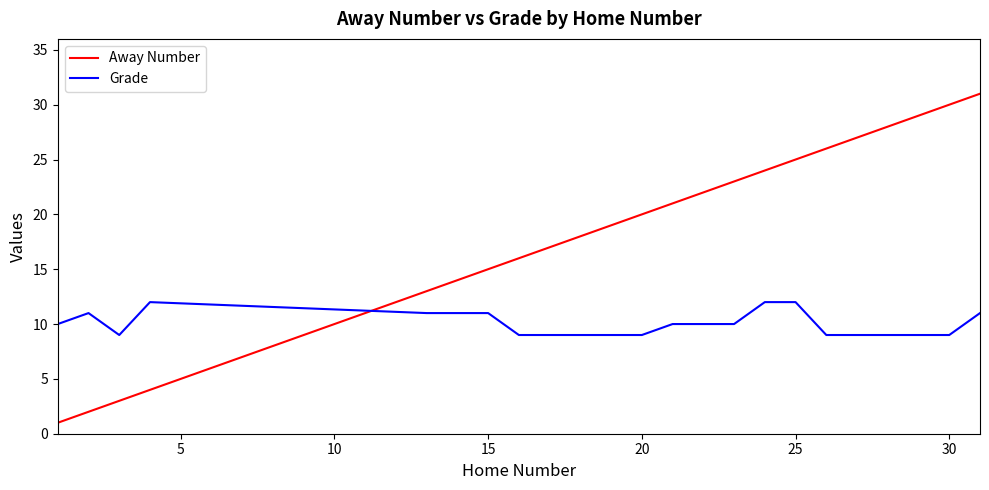

Which series has the widest spread of values?

Away Number